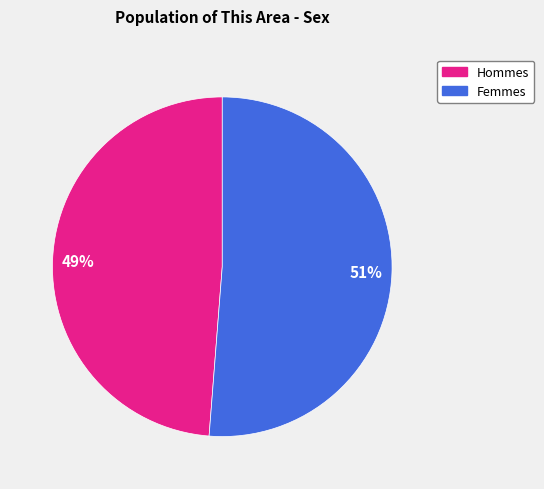

To the nearest percent, what is the average slice percentage?

50%